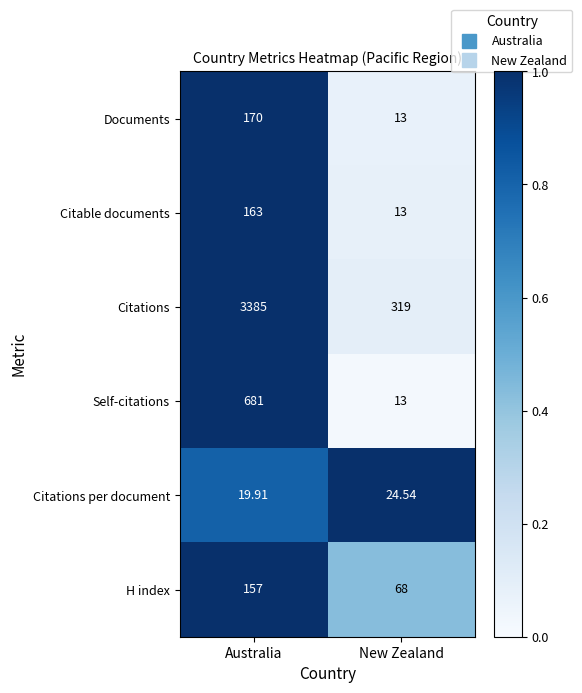

At which label is Citations per document closest to 22?

Australia